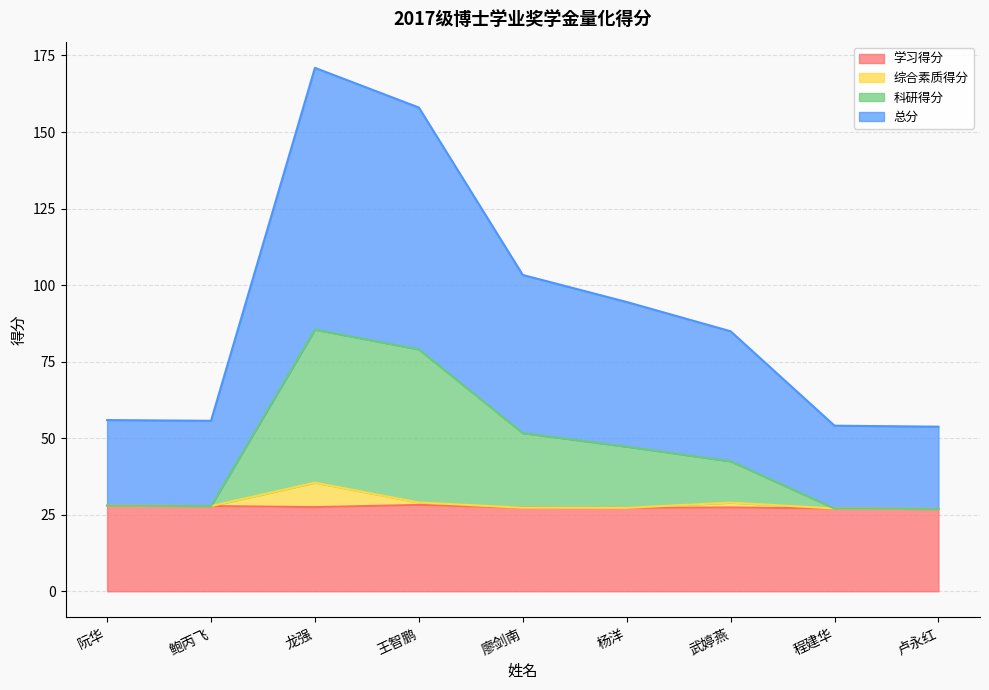

Which series changed the most between 廖剑南 and 武婷燕?

总分